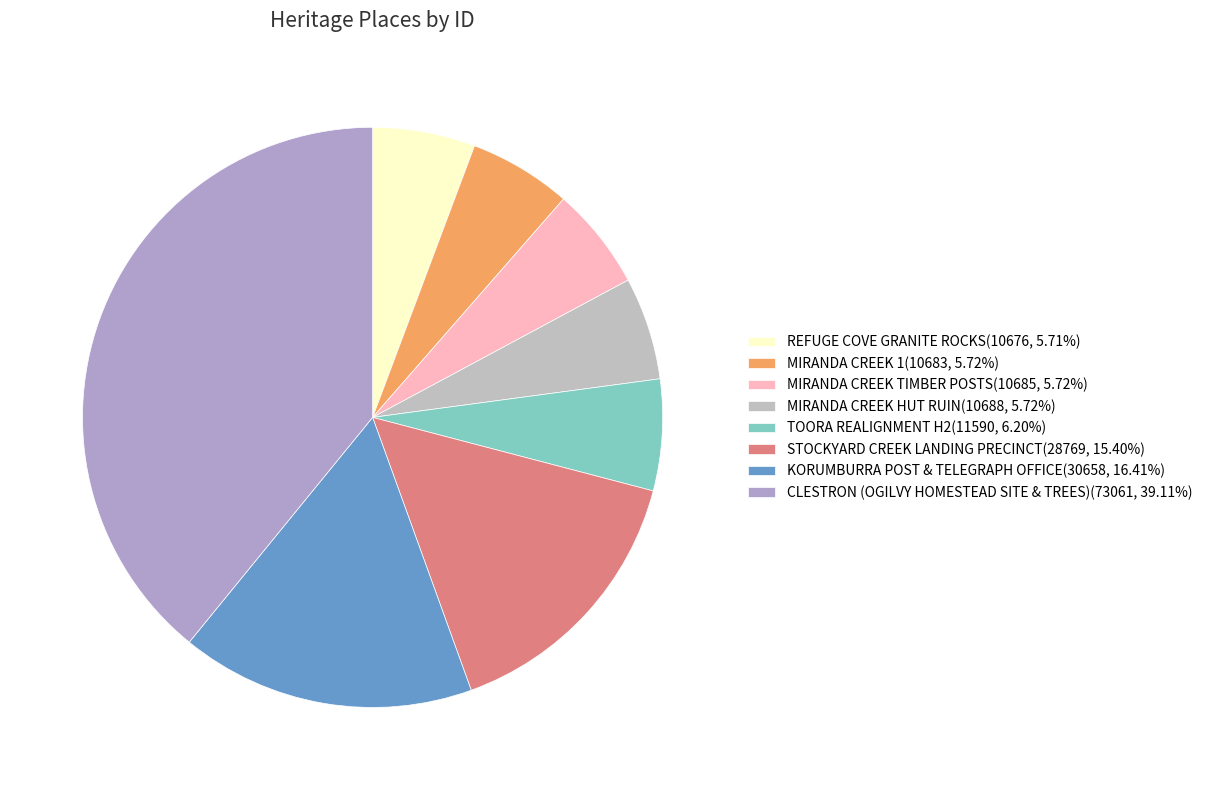

How many segments does this pie chart have?

8